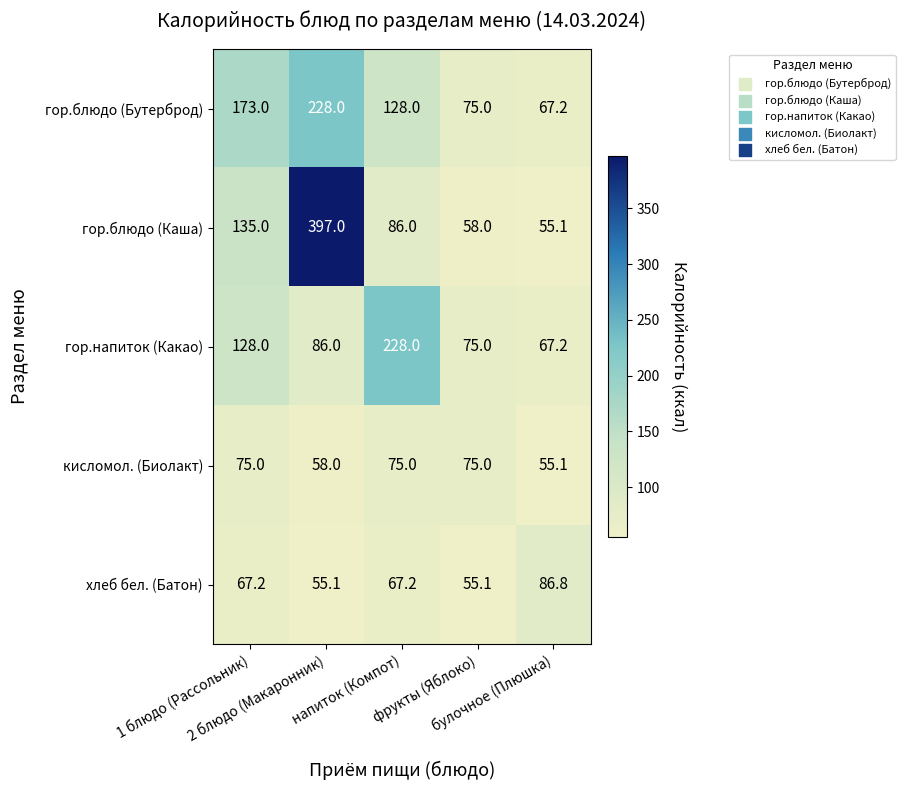

What is the average value of the гор.блюдо (Бутерброд) series?

134.2